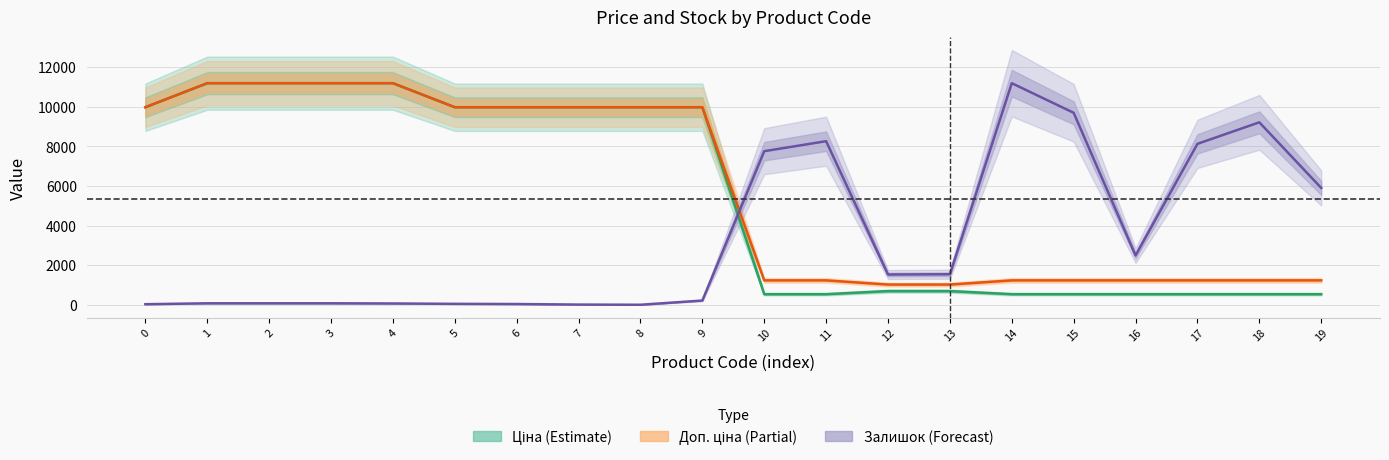

Reading left to right, transcribe all the data shown in this chart.

Ціна: 9975.0	11188.2	11188.2	11188.2	11188.2	9975.0	9975.0	9975.0	9975.0	9975.0	539.0	539.0	693.7	693.7	539.0	539.0	539.0	539.0	539.0	539.0
Доп. ціна: 9975.0	11188.2	11188.2	11188.2	11188.2	9975.0	9975.0	9975.0	9975.0	9975.0	1235.4	1235.4	1024.6	1024.6	1235.4	1235.4	1235.4	1235.4	1235.4	1235.4
Залишок: 32.4	78.6	78.6	78.6	69.4	50.9	41.6	13.9	4.6	217.4	7756.3	8260.5	1530.9	1544.8	11188.2	9694.2	2492.9	8126.3	9213.2	5901.7